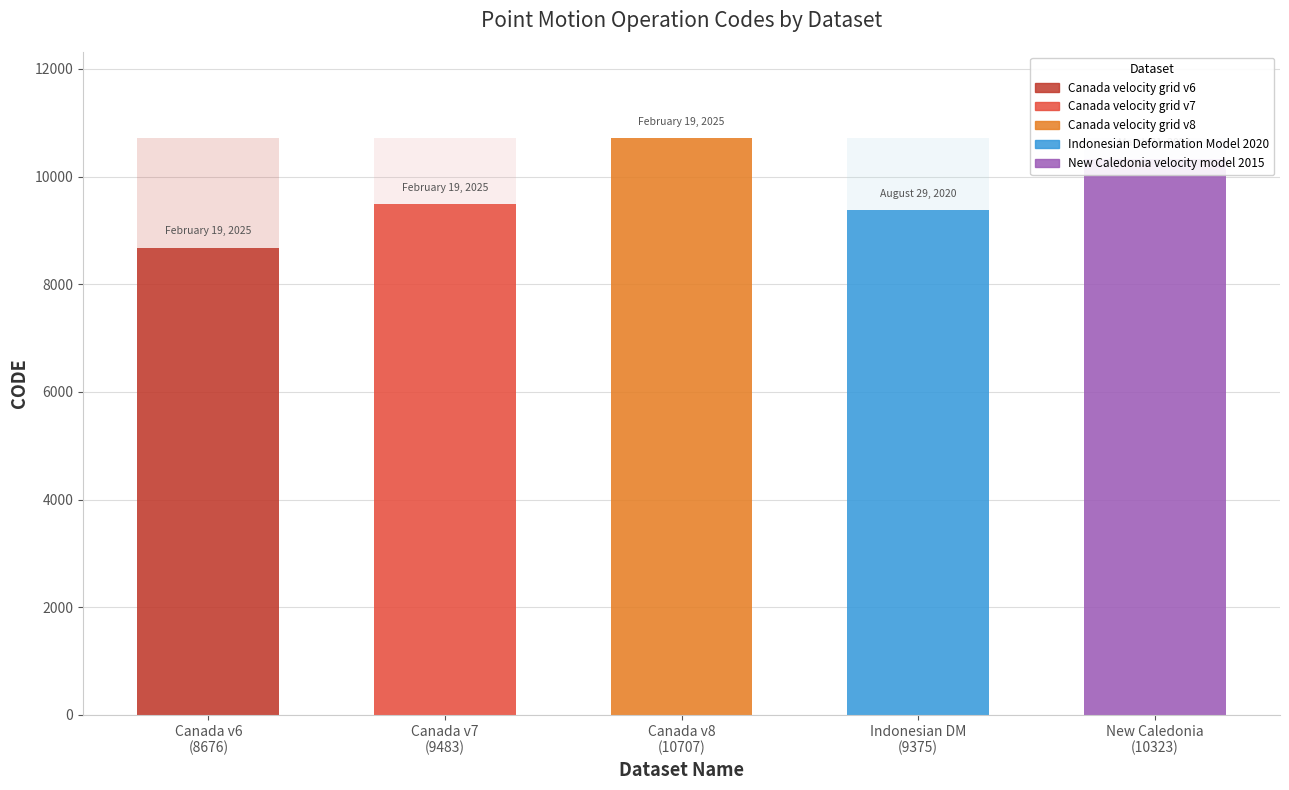

At which category does the chart reach its minimum across all series?

Canada velocity grid v6